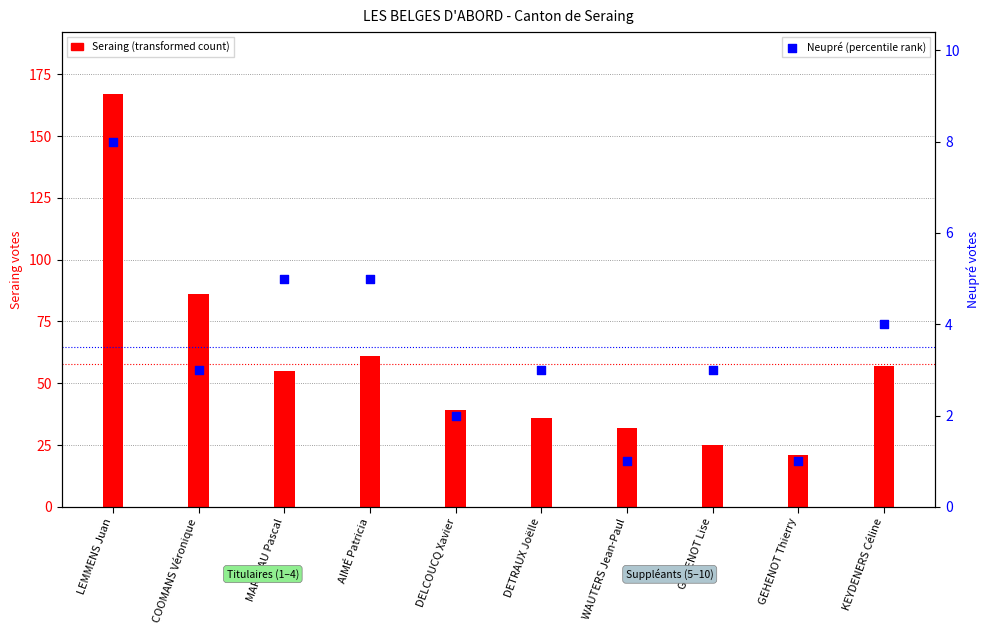

What are all the series names shown in the legend?

Seraing (transformed count), Neupré (percentile rank)